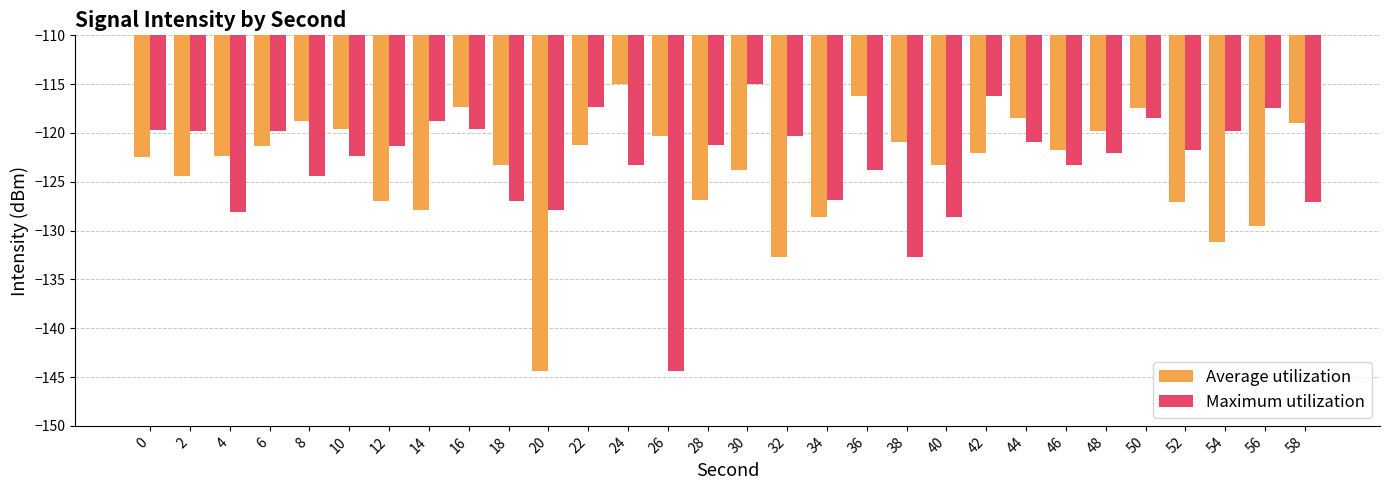

What is the smallest value displayed?

-144.4